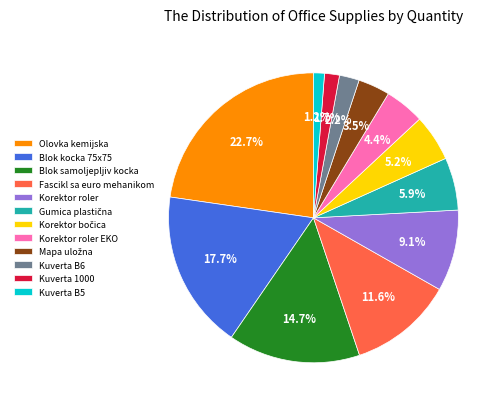

Does Kuverta B6 account for over 50% of the chart?

No